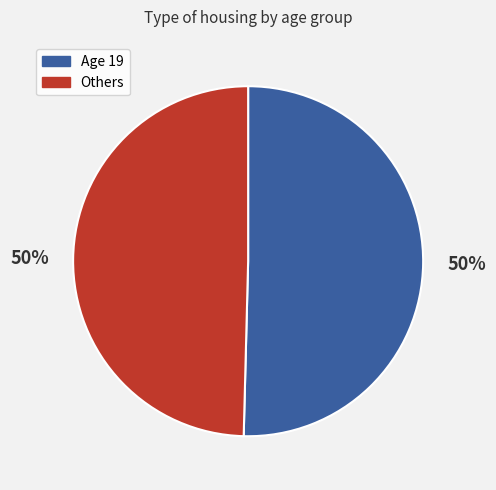

The Others slice represents 43% of the pie. True or false?

False